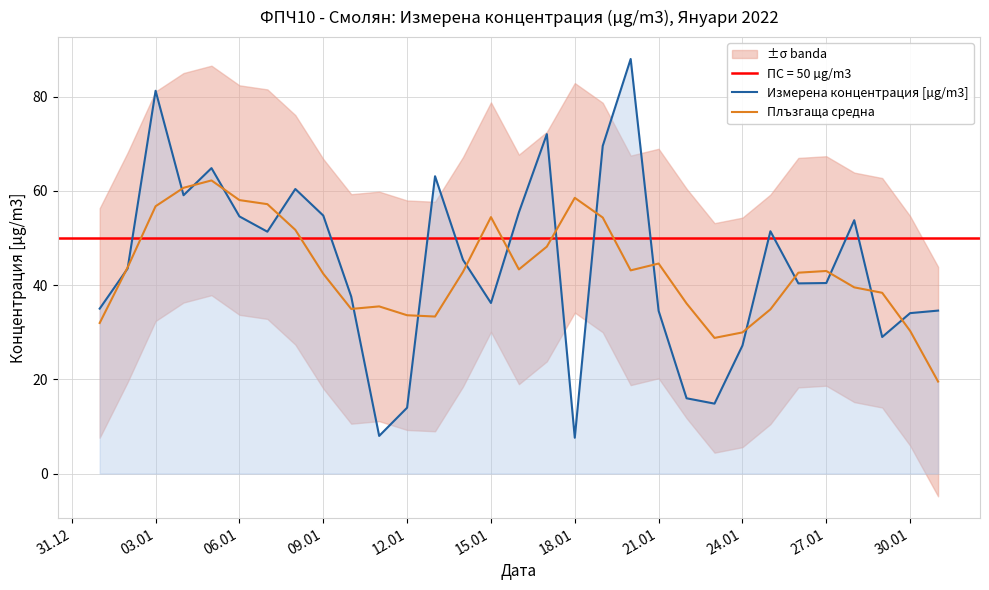

How many interior local peaks does the Плъзгаща средна series have?

6